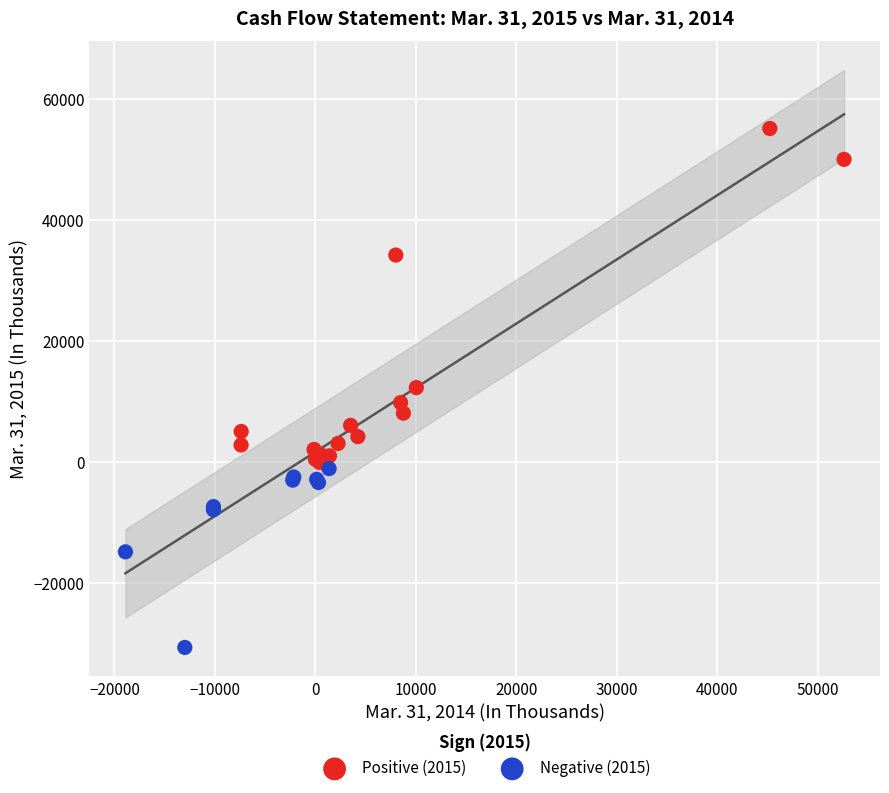

Which series has the largest Y range (max minus min)?

Positive (2015)